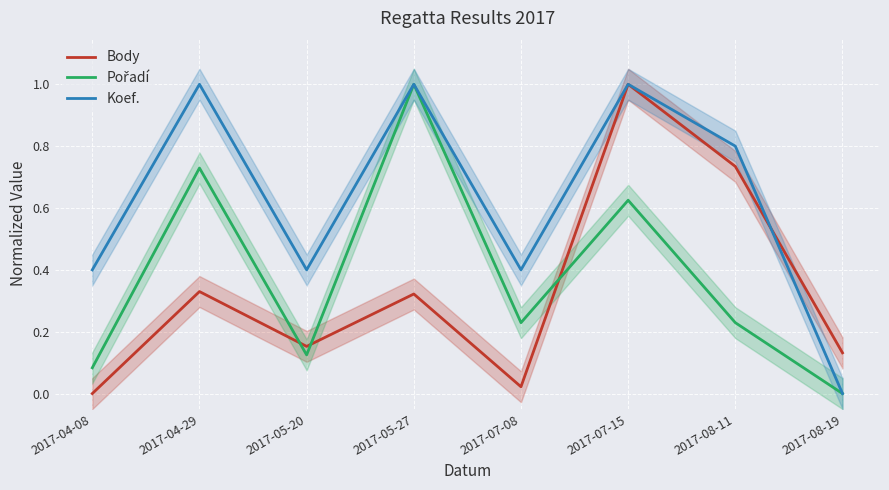

Where is the first local minimum for Pořadí?

2017-05-20